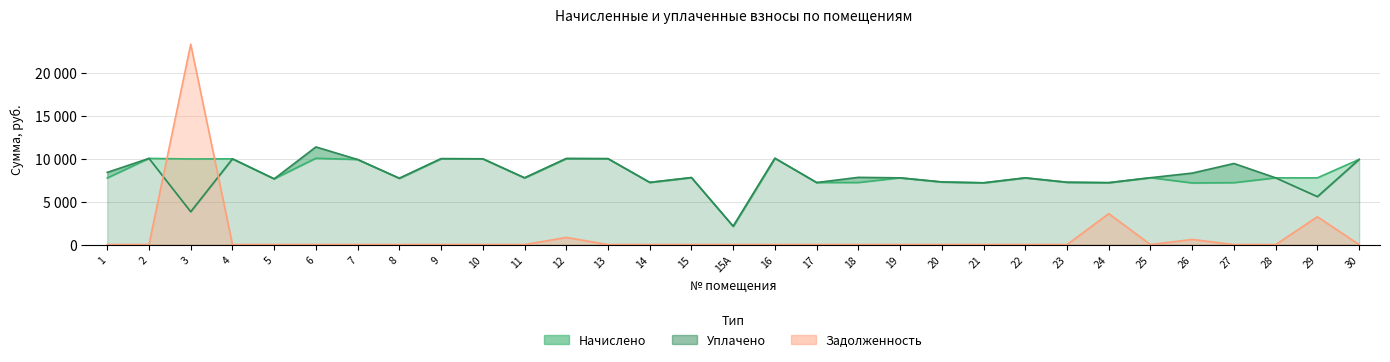

What is the average value of the задолженность series?

1021.0